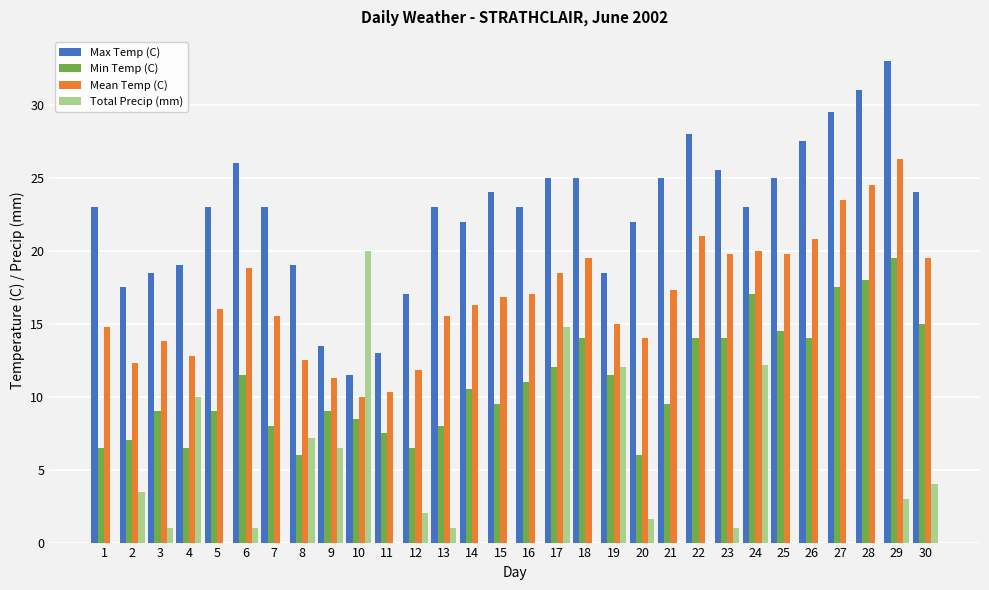

Is the value of Max Temp (C) at 20 greater than the value of Total Precip (mm) at 4?

Yes